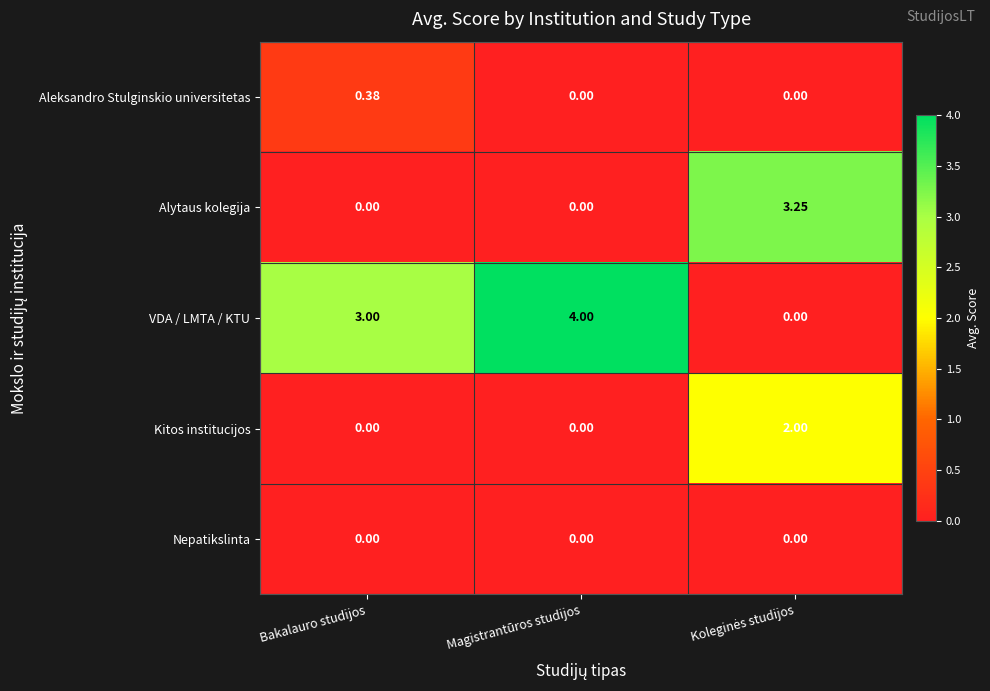

Which series has the largest total across all categories?

VDA / LMTA / KTU